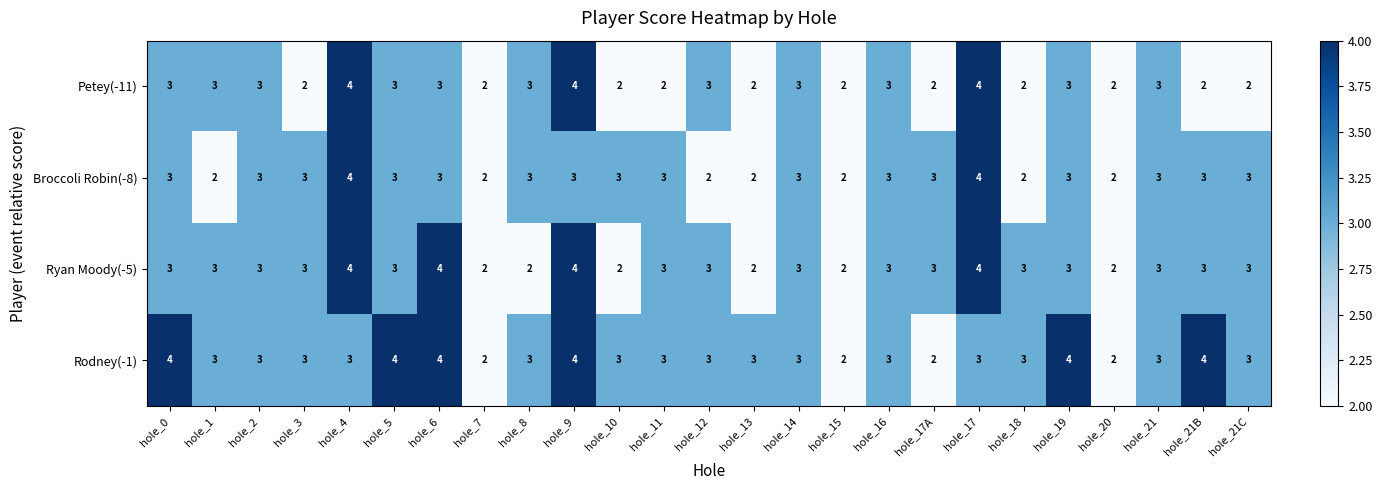

Rank the series by their average value, from lowest to highest.

Petey(-11), Broccoli Robin(-8), Ryan Moody(-5), Rodney(-1)